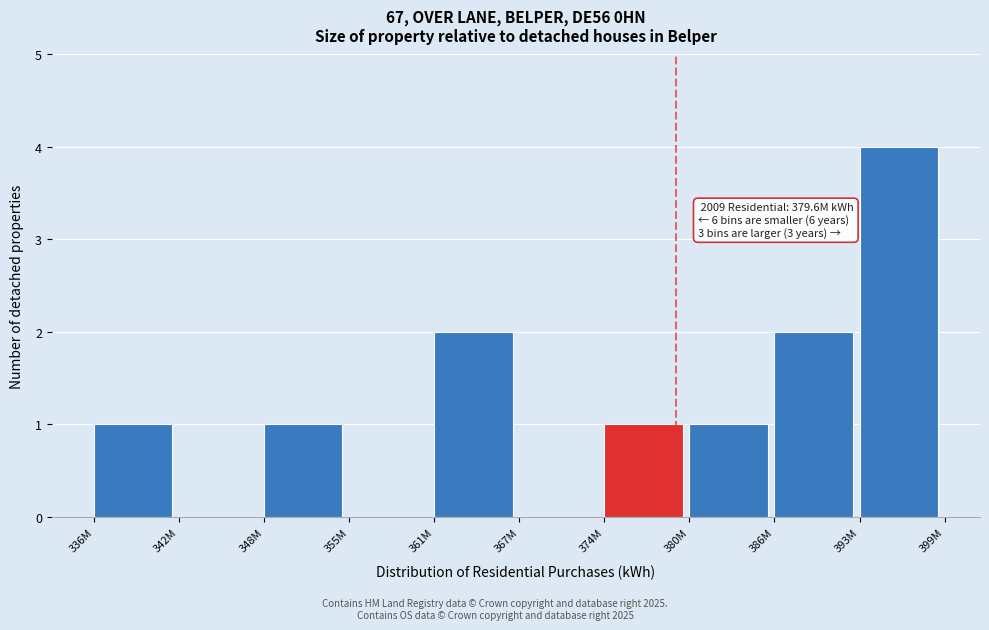

Reading left to right, extract all data points from this chart.

336M=1	342M=0	348M=1	355M=0	361M=2	367M=0	374M=1	380M=1	386M=2	393M=4